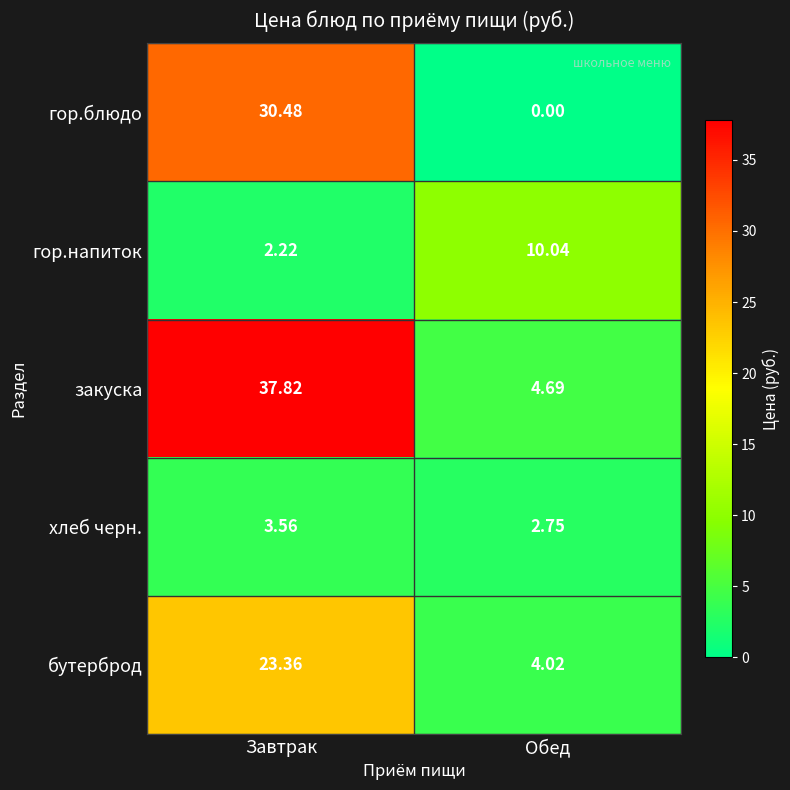

Which series changed the most between Завтрак and Обед?

закуска